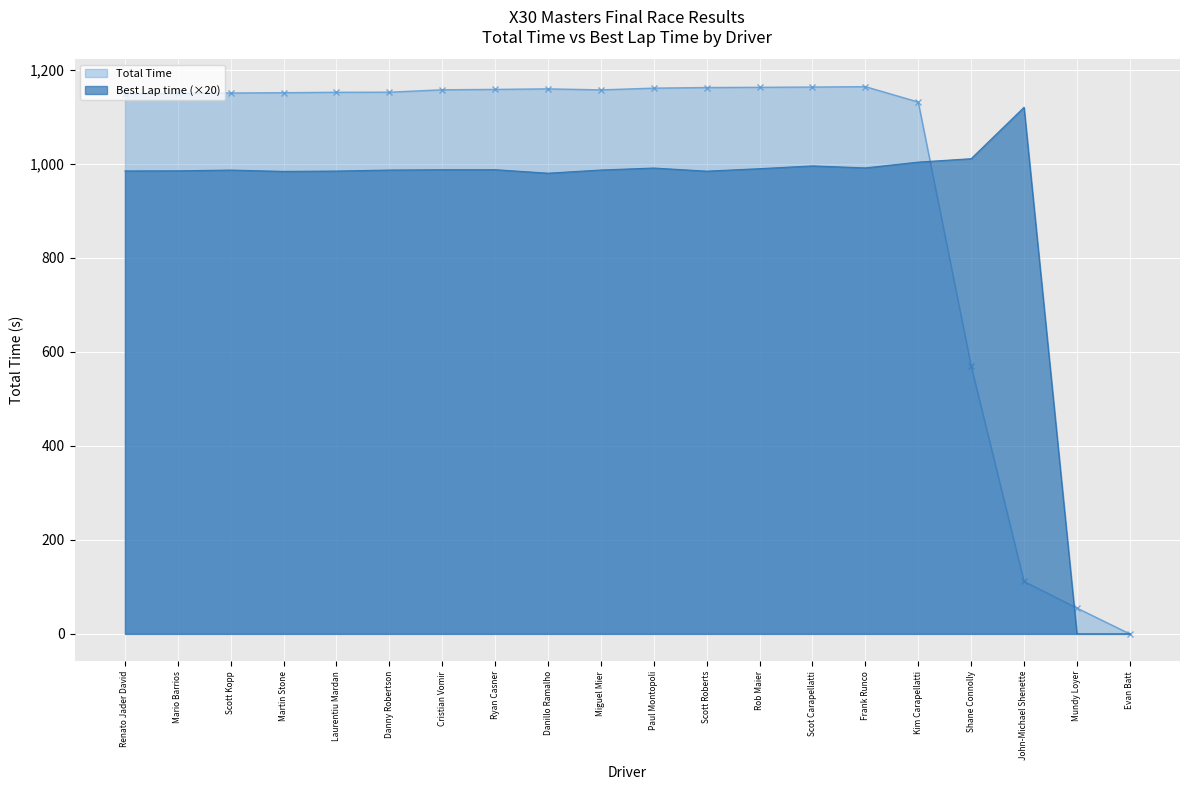

Reading left to right, transcribe all the data shown in this chart.

Total Time: 1148.0	1149.5	1150.4	1151.1	1152.0	1152.2	1157.2	1158.1	1159.2	1157.1	1160.8	1162.0	1162.5	1163.1	1163.9	1131.2	570.1	111.5	55.0	0.0
Best Lap time: 984.6	984.9	986.4	983.7	984.4	986.5	987.2	987.3	979.8	986.6	990.8	984.2	989.5	995.3	991.1	1003.4	1010.7	1120.0	0.0	0.0